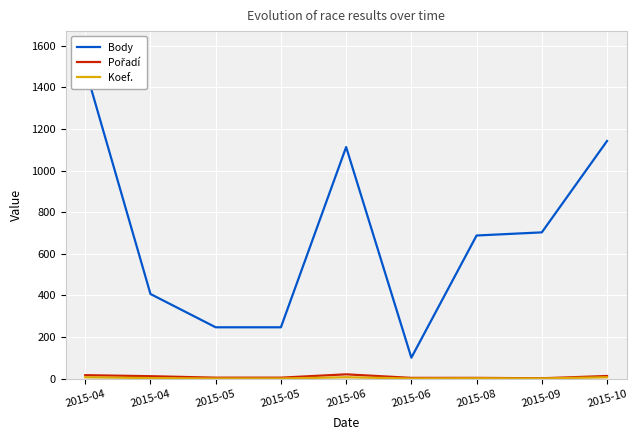

What is the value of the Pořadí point at the 9th from the left?

13